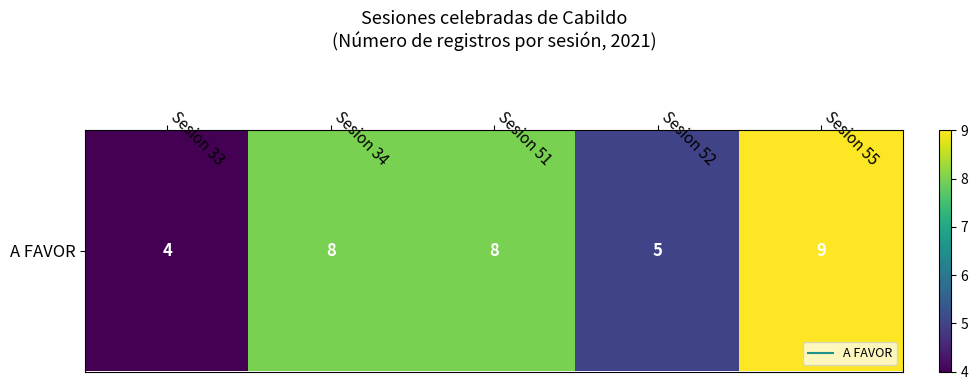

Reading left to right, what are all the values shown in this chart?

4	8	8	5	9